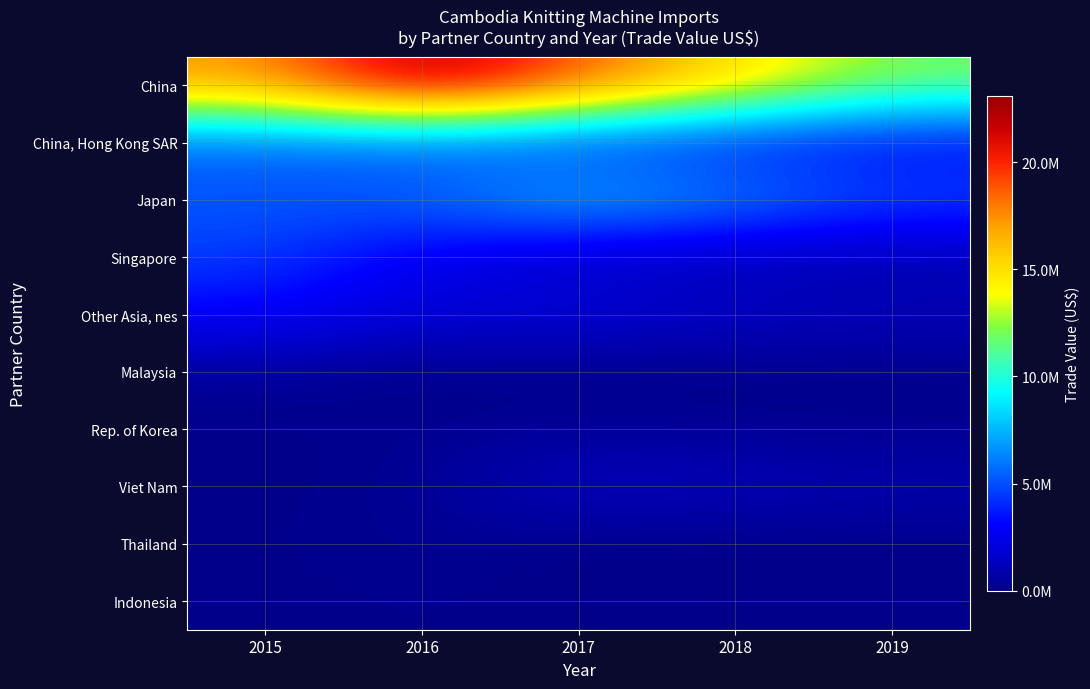

Reading right to left, transcribe all the data shown in this chart.

China: 2019=12000000	2018=15200000	2017=18833678	2016=23100687	2015=17137939
China, Hong Kong SAR: 2019=2800000	2018=3500000	2017=4129404	2016=5123176	2015=5382275
Japan: 2019=5000000	2018=6500000	2017=7942242	2016=5524614	2015=5184187
Singapore: 2019=700000	2018=900000	2017=1219345	2016=2463505	2015=4589648
Other Asia, nes: 2019=1200000	2018=1500000	2017=2084950	2016=1883200	2015=3041971
Malaysia: 2019=0	2018=0	2017=0	2016=0	2015=397444
Rep. of Korea: 2019=150000	2018=200000	2017=332525	2016=129668	2015=28686
Viet Nam: 2019=900000	2018=1200000	2017=1505014	2016=198892	2015=16711
Thailand: 2019=0	2018=0	2017=0	2016=249997	2015=66488
Indonesia: 2019=0	2018=0	2017=0	2016=124281	2015=699